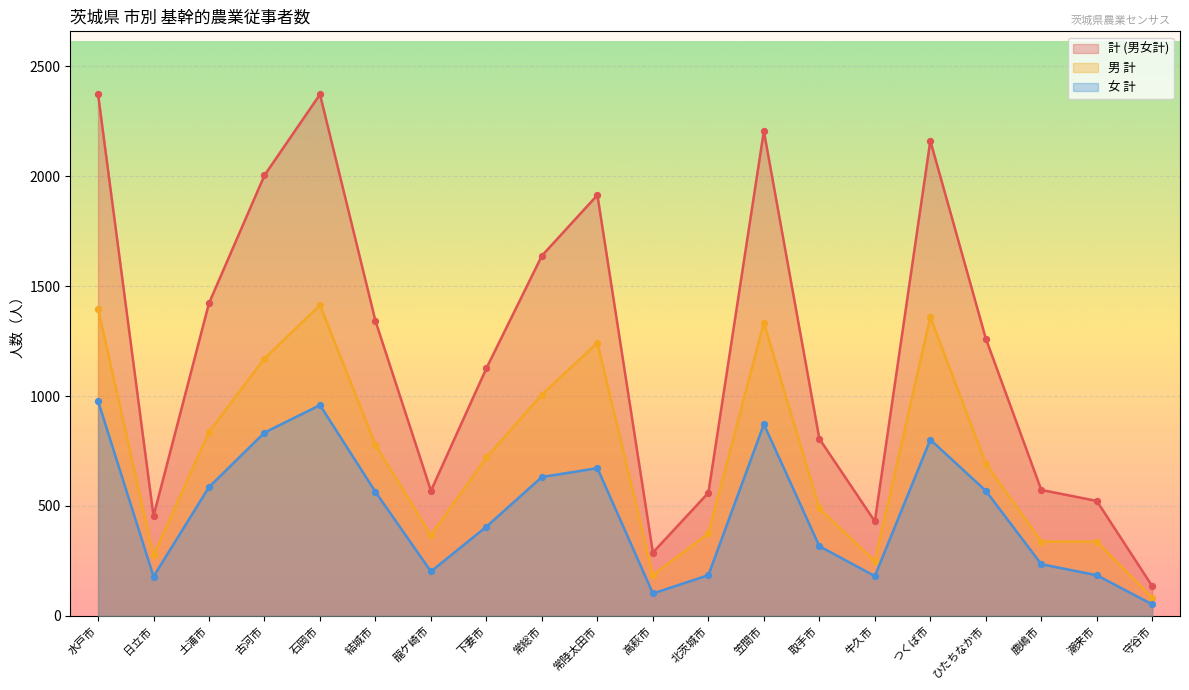

Which series has the largest total across all categories?

計 (男女計)